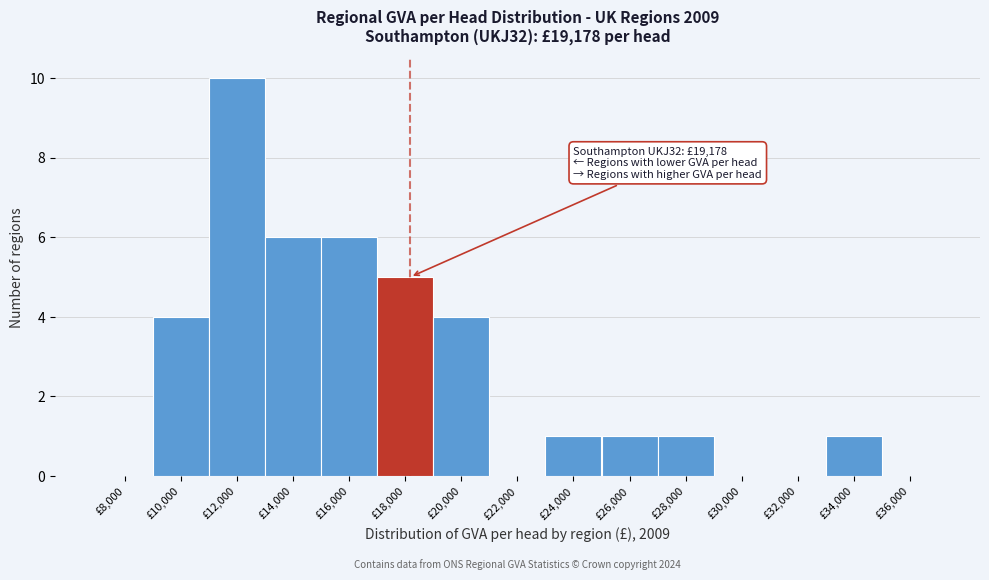

Reading right to left, transcribe all the data shown in this chart.

£36,000=0	£34,000=1	£32,000=0	£30,000=0	£28,000=1	£26,000=1	£24,000=1	£22,000=0	£20,000=4	£18,000=5	£16,000=6	£14,000=6	£12,000=10	£10,000=4	£8,000=0